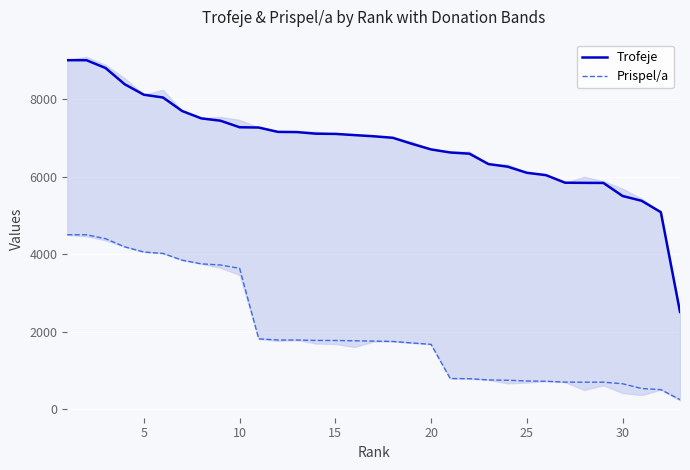

How many distinct data groups are displayed?

2